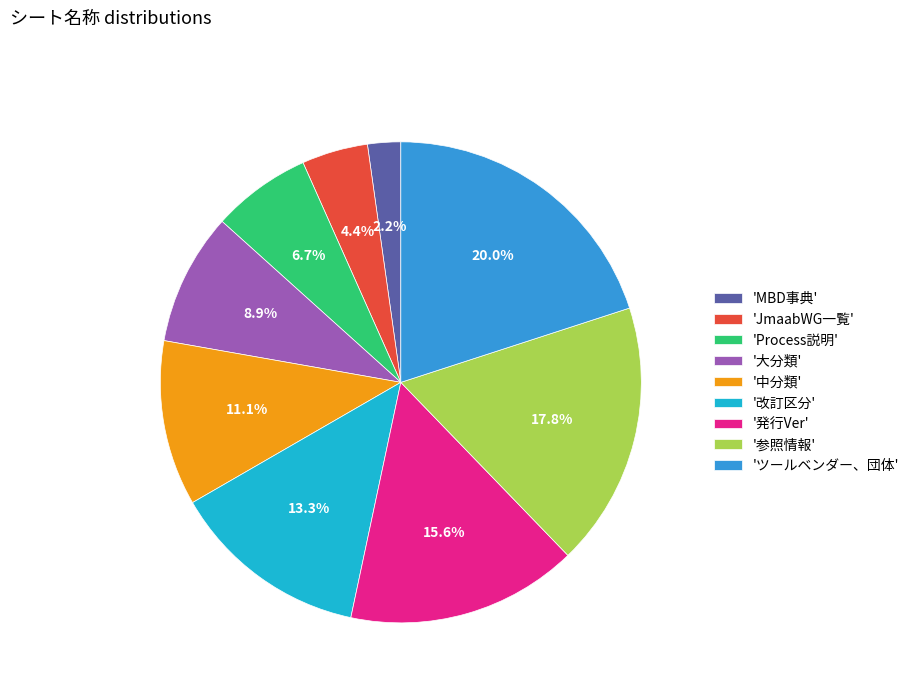

What percentage is NOT represented by '大分類'?

91.1%